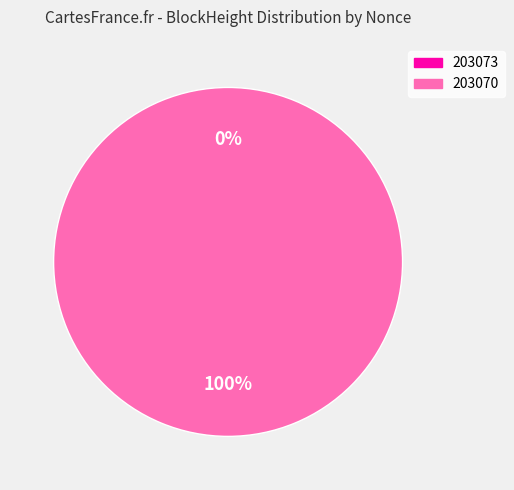

How many slices are in this pie chart?

2